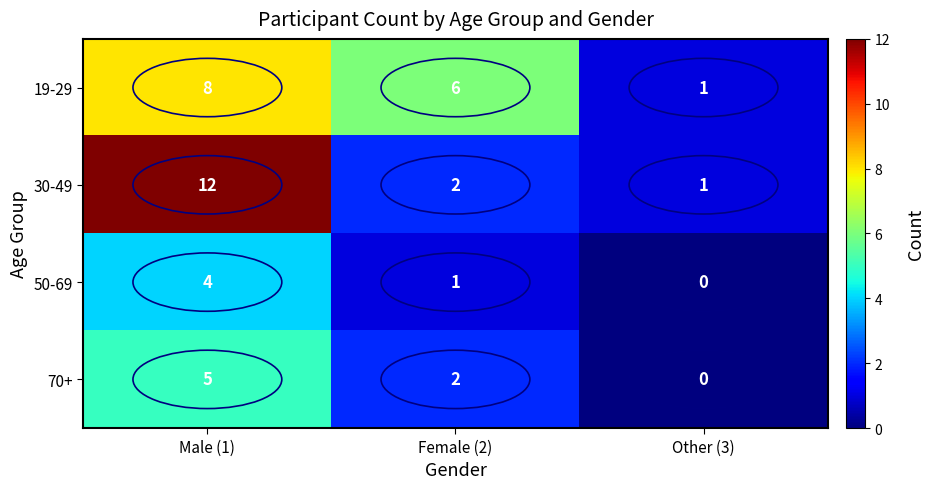

What is the difference between the highest and lowest values at Other (3)?

1